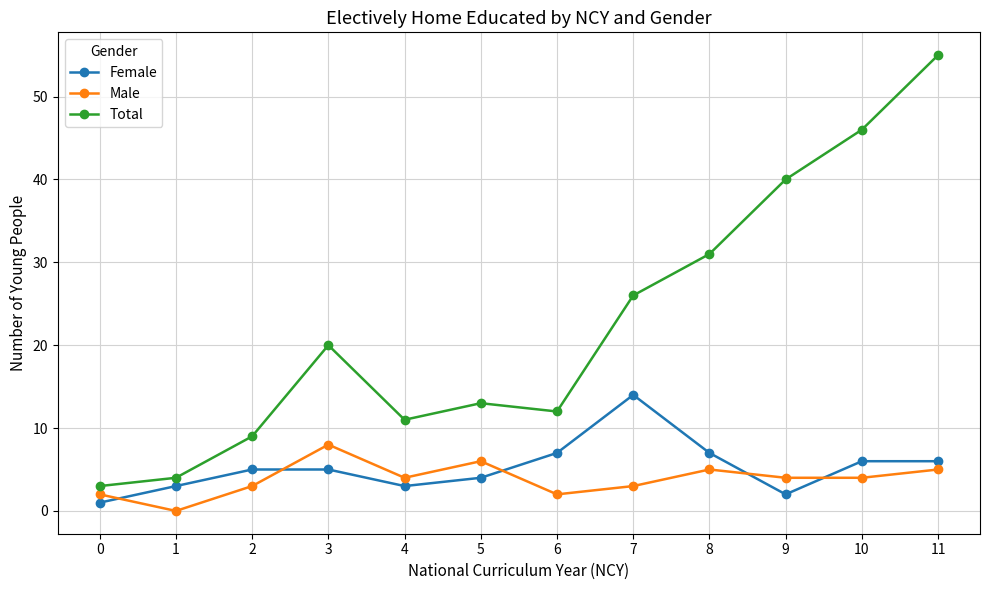

True or false: Female has a value of 7 at 8.

True